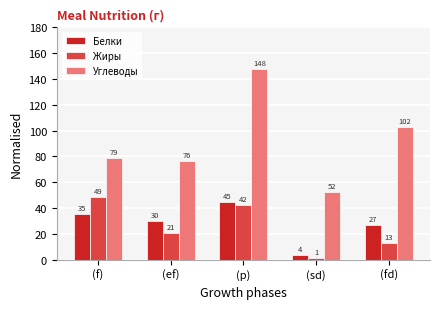

How many groups of bars are there?

5